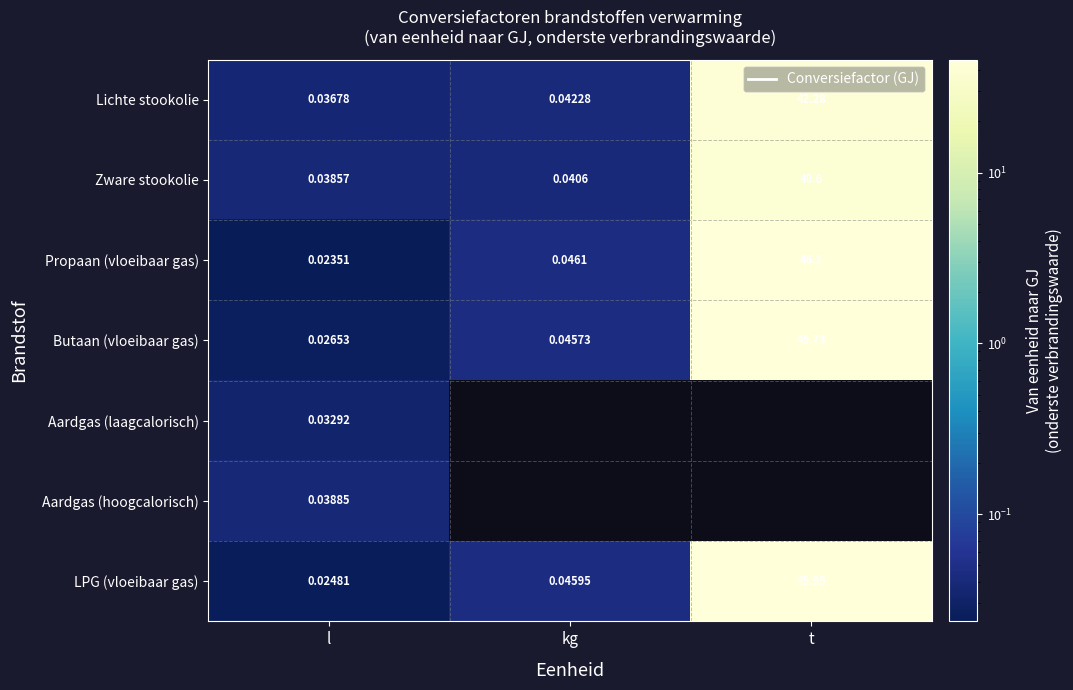

Is the value of Aardgas (laagcalorisch) at l greater than the value of Zware stookolie at kg?

No